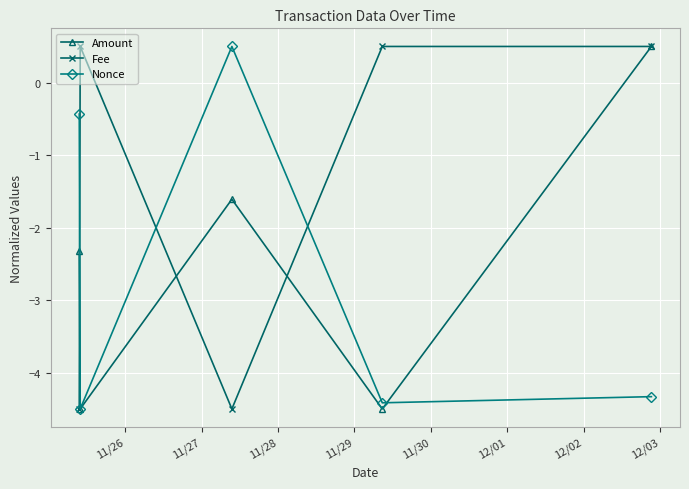

Which series ends up on top after the final intersection of Nonce and Fee?

Fee